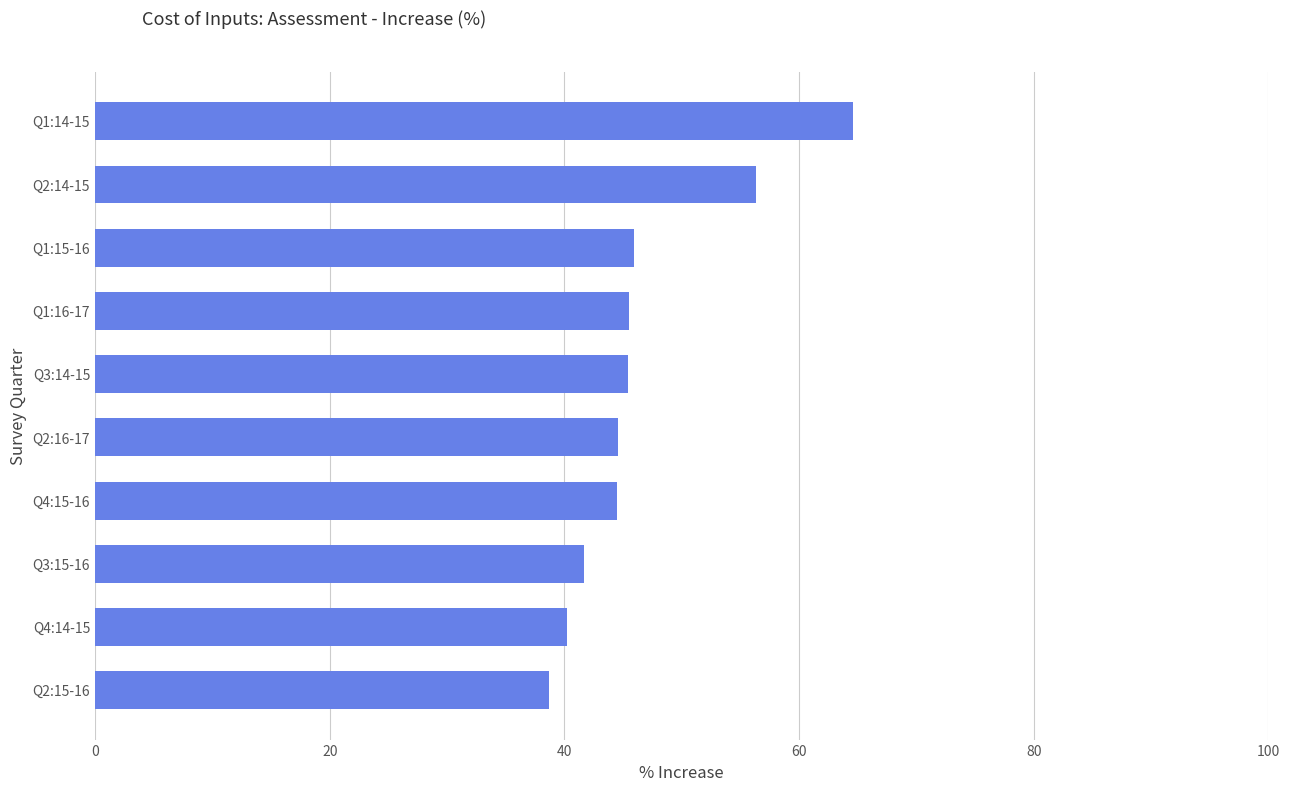

What is the change in value from Q4:14-15 to Q1:14-15?

+24.4